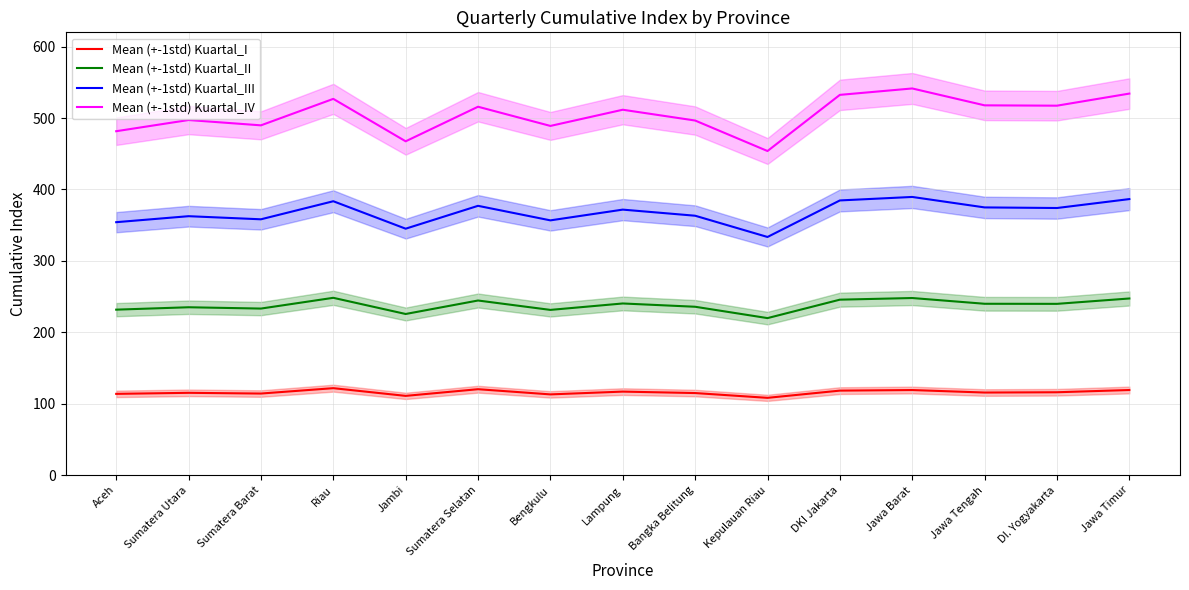

Which series has the largest total across all categories?

Mean (+-1std) Kuartal_IV